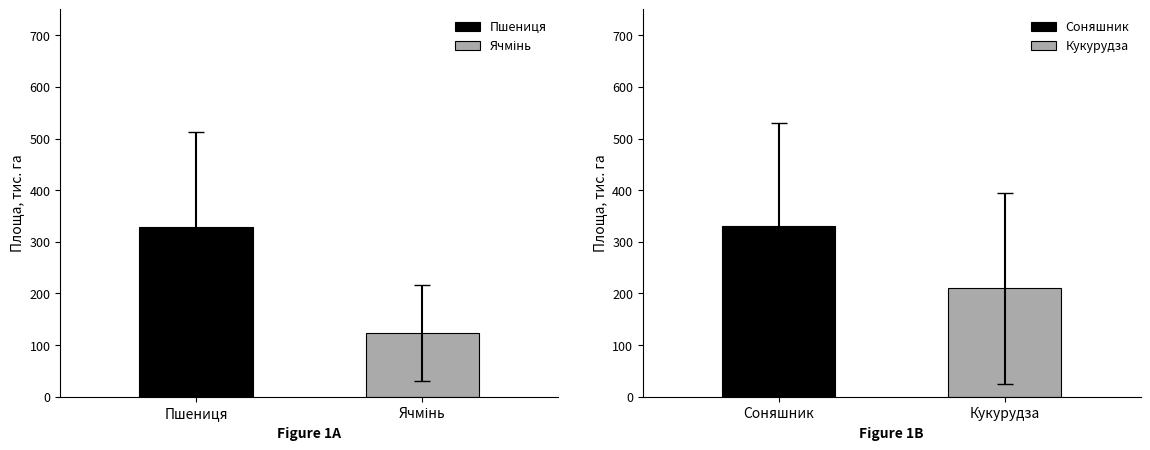

What is the maximum value for Пшениця?

329.4